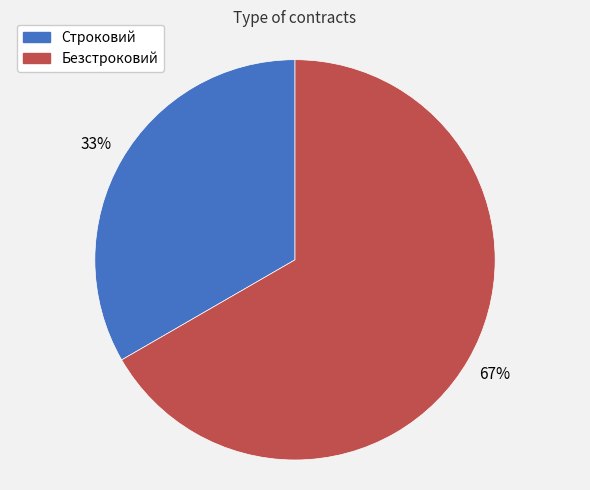

How many slices are in this pie chart?

2